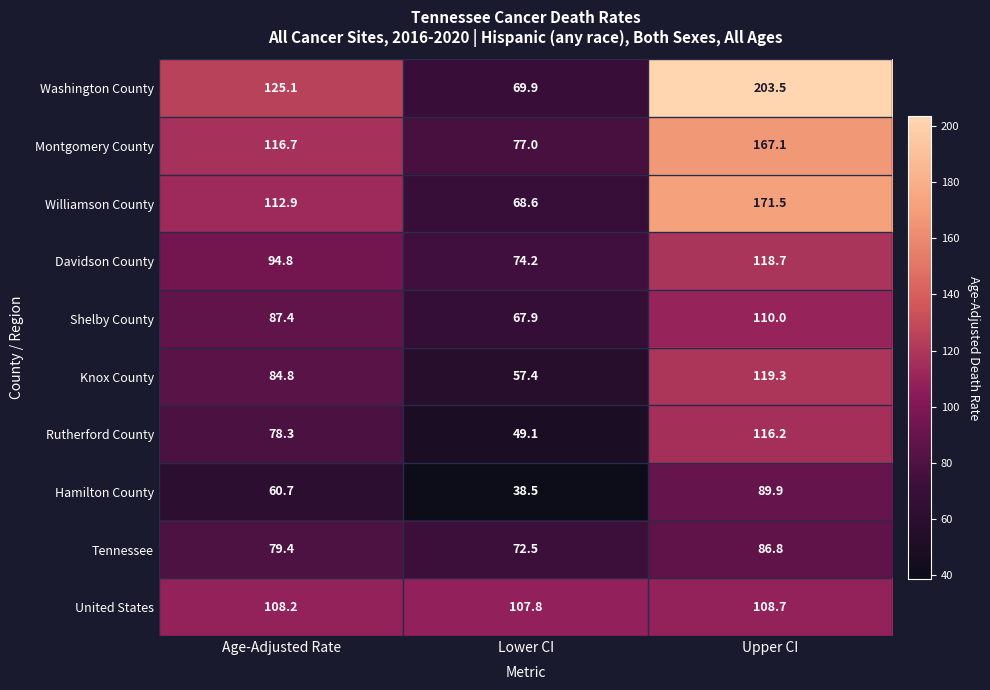

Reading right to left, list all the values displayed in this chart.

Washington County: 203.5	69.9	125.1
Montgomery County: 167.1	77.0	116.7
Williamson County: 171.5	68.6	112.9
Davidson County: 118.7	74.2	94.8
Shelby County: 110.0	67.9	87.4
Knox County: 119.3	57.4	84.8
Rutherford County: 116.2	49.1	78.3
Hamilton County: 89.9	38.5	60.7
Tennessee: 86.8	72.5	79.4
United States: 108.7	107.8	108.2